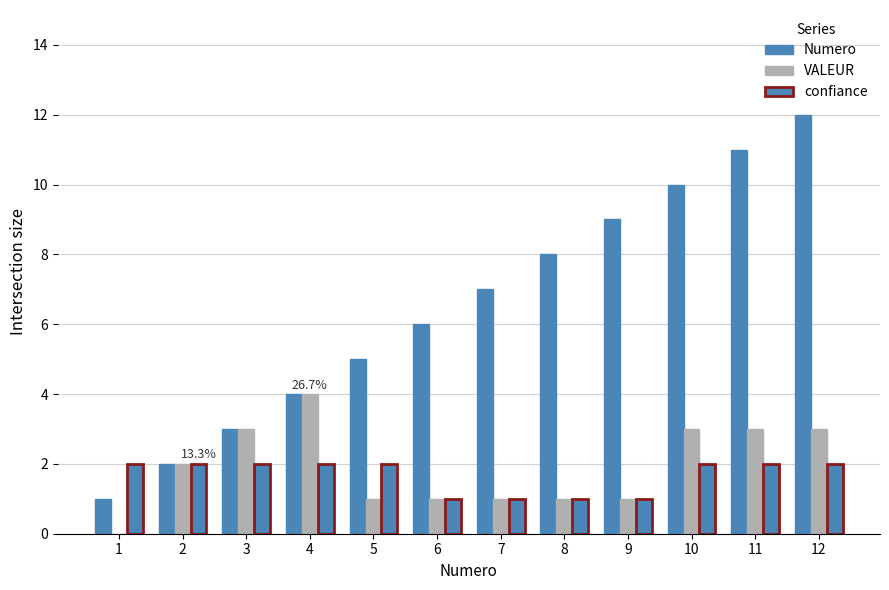

How many groups of bars are there?

12